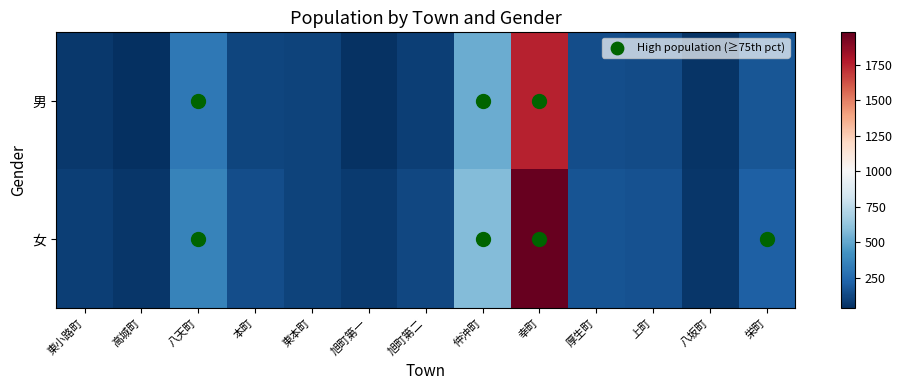

How many distinct data groups are displayed?

2